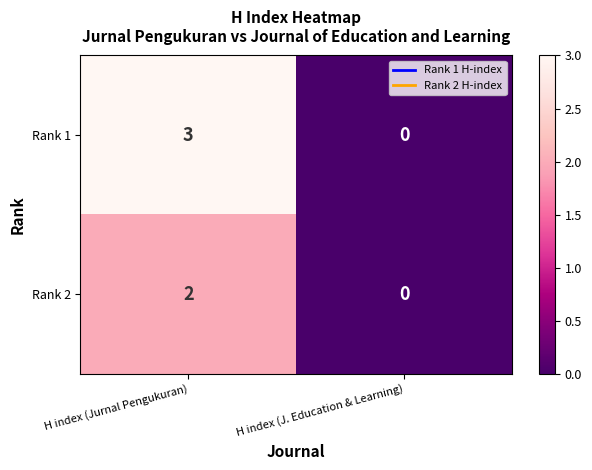

Reading left to right, extract all data points from this chart.

Rank 1: 3	0
Rank 2: 2	0